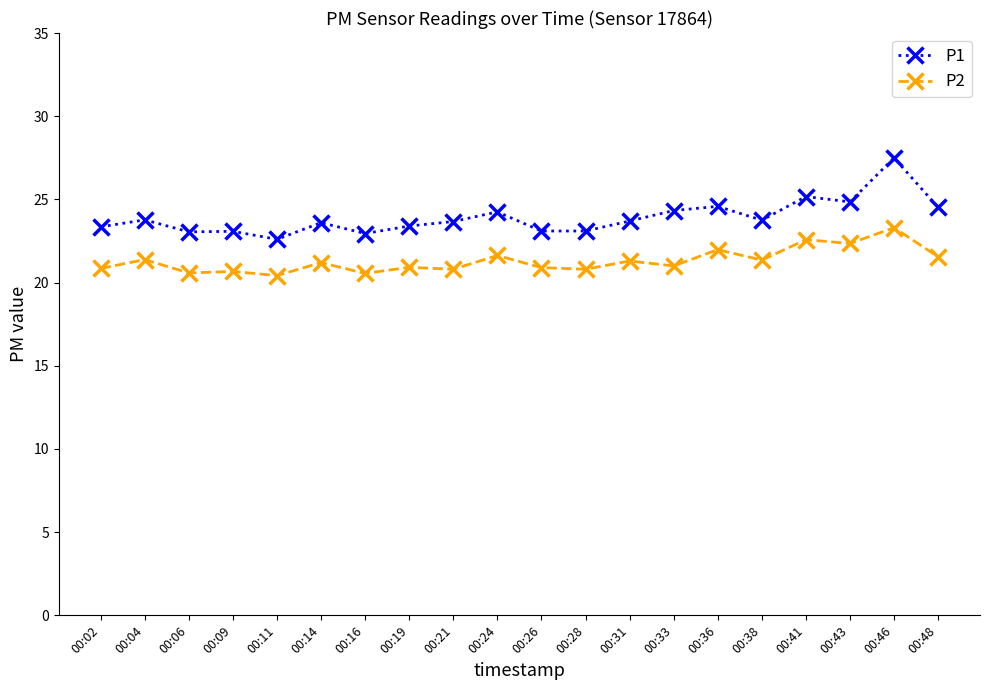

True or false: P1 has a value of 16.3 at 00:43.

False